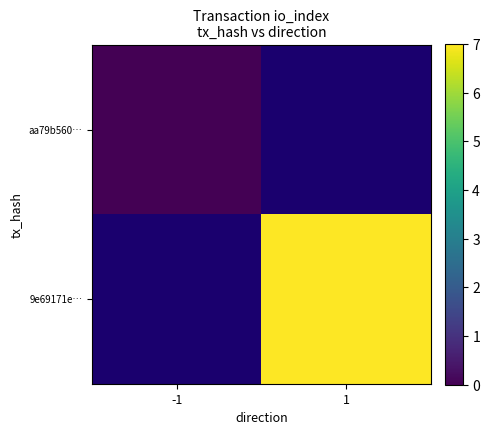

List the series in order of their peak value, highest first.

aa79b560…, 9e69171e…